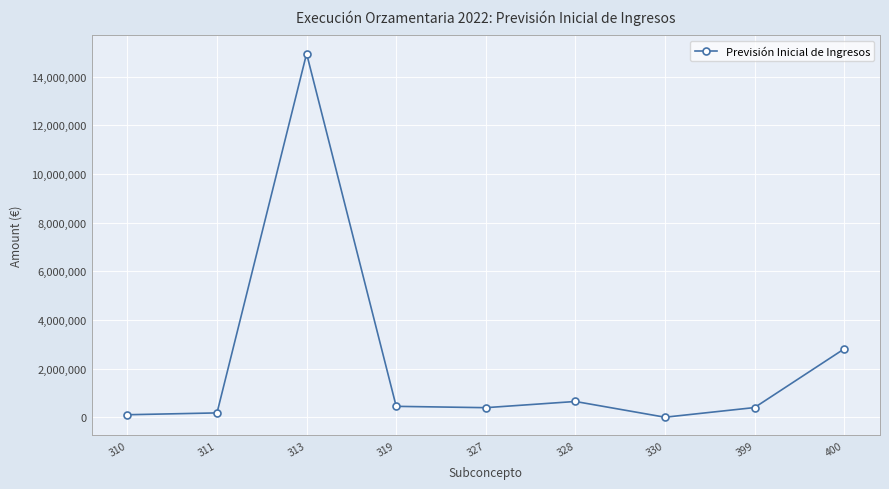

What is the sum of all values?

19943903